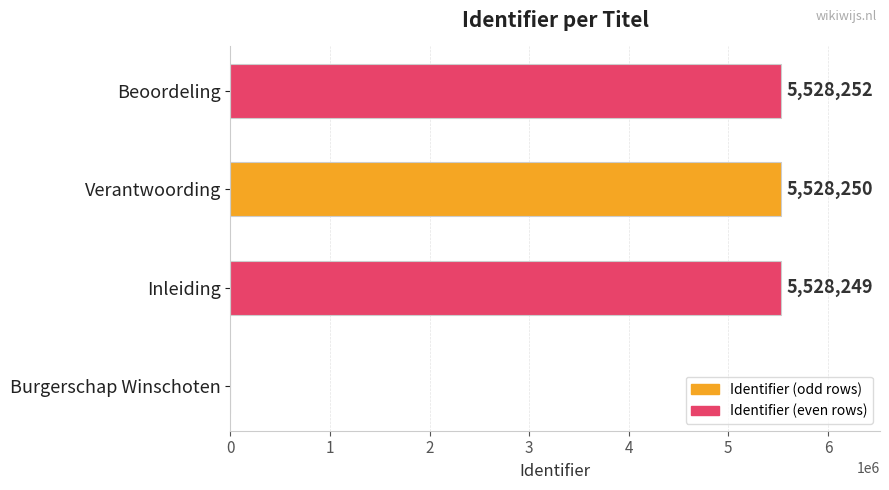

Between Burgerschap Winschoten and Inleiding, which is larger?

Inleiding